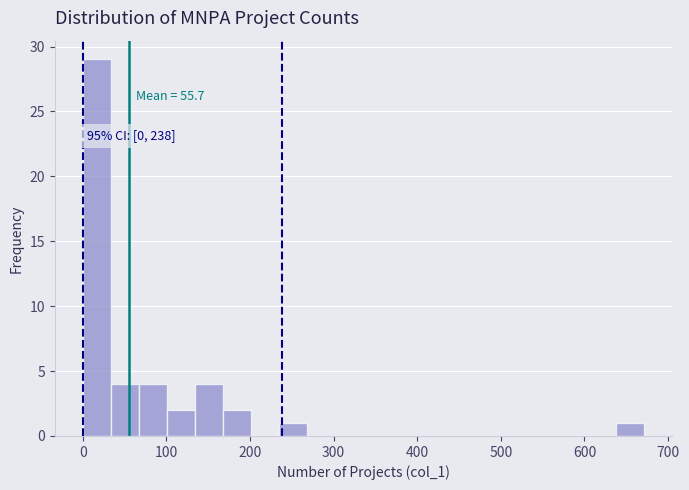

Around what value on the x-axis is the tallest bar? Give the approximate position of its centre, as read against the axis.

20